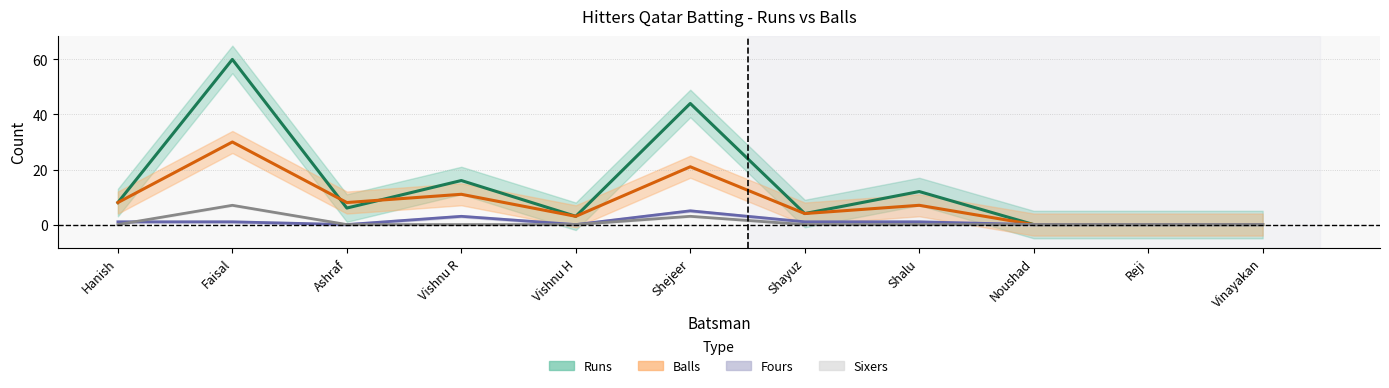

True or false: Sixers and Runs intersect in this chart.

False